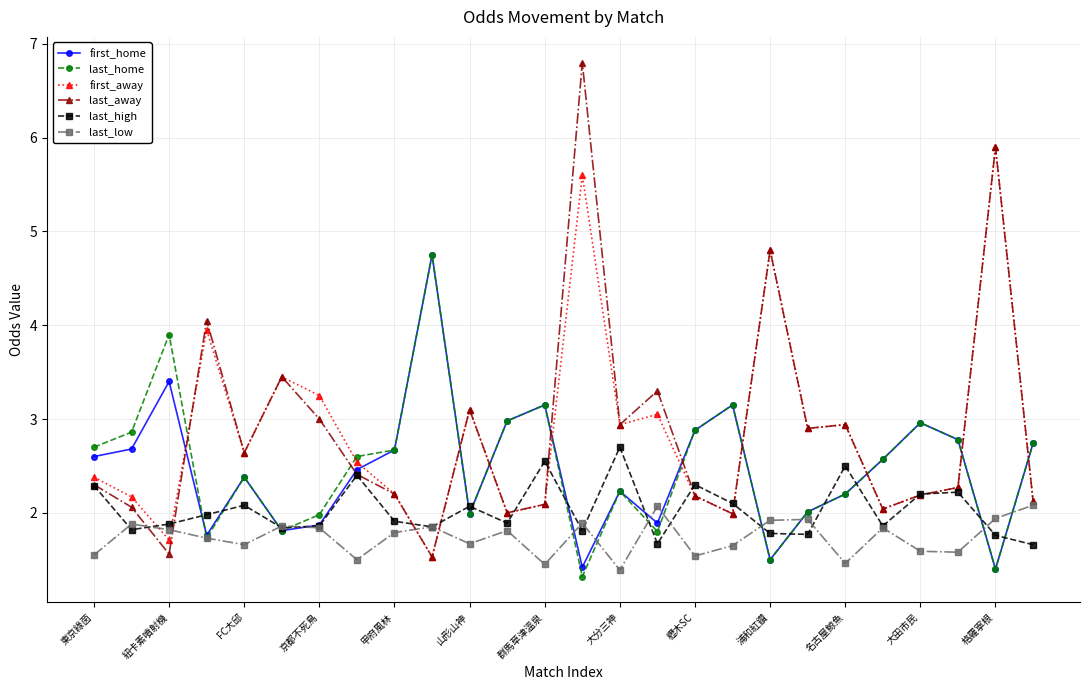

True or false: first_away has more than 0 points higher than both neighbors.

True